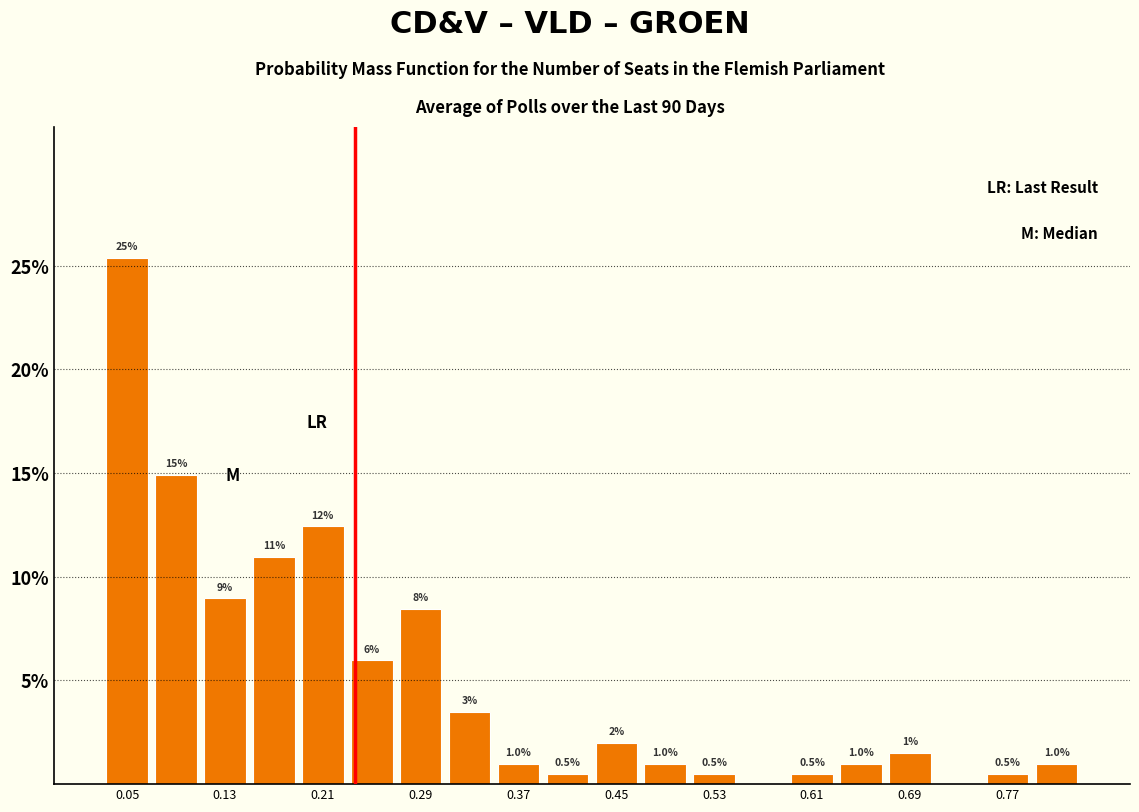

Which range on the x-axis has the tallest bar?

0.03 to 0.07